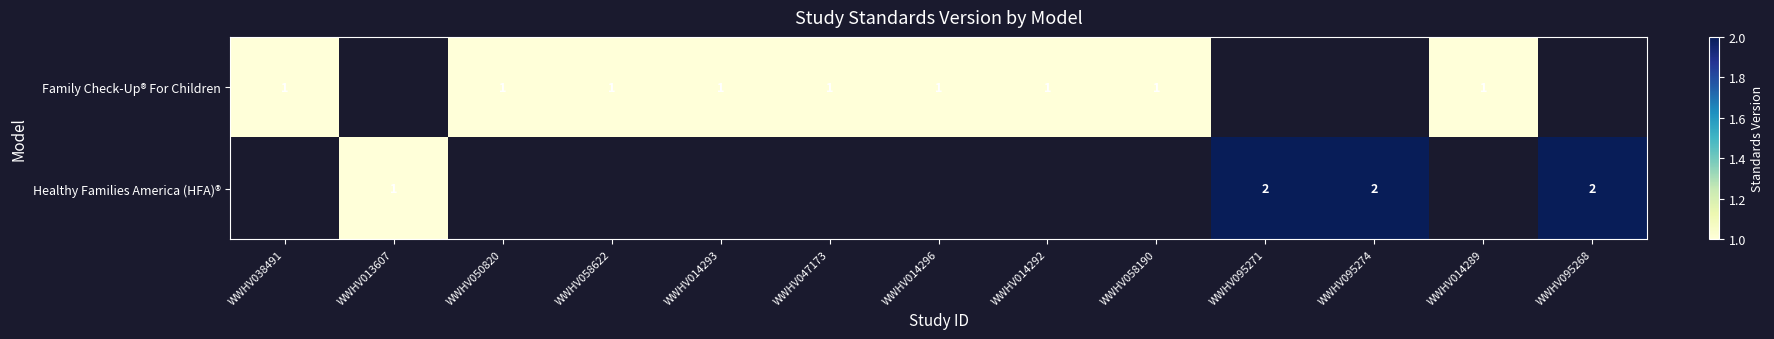

Count the number of data series in this chart.

2